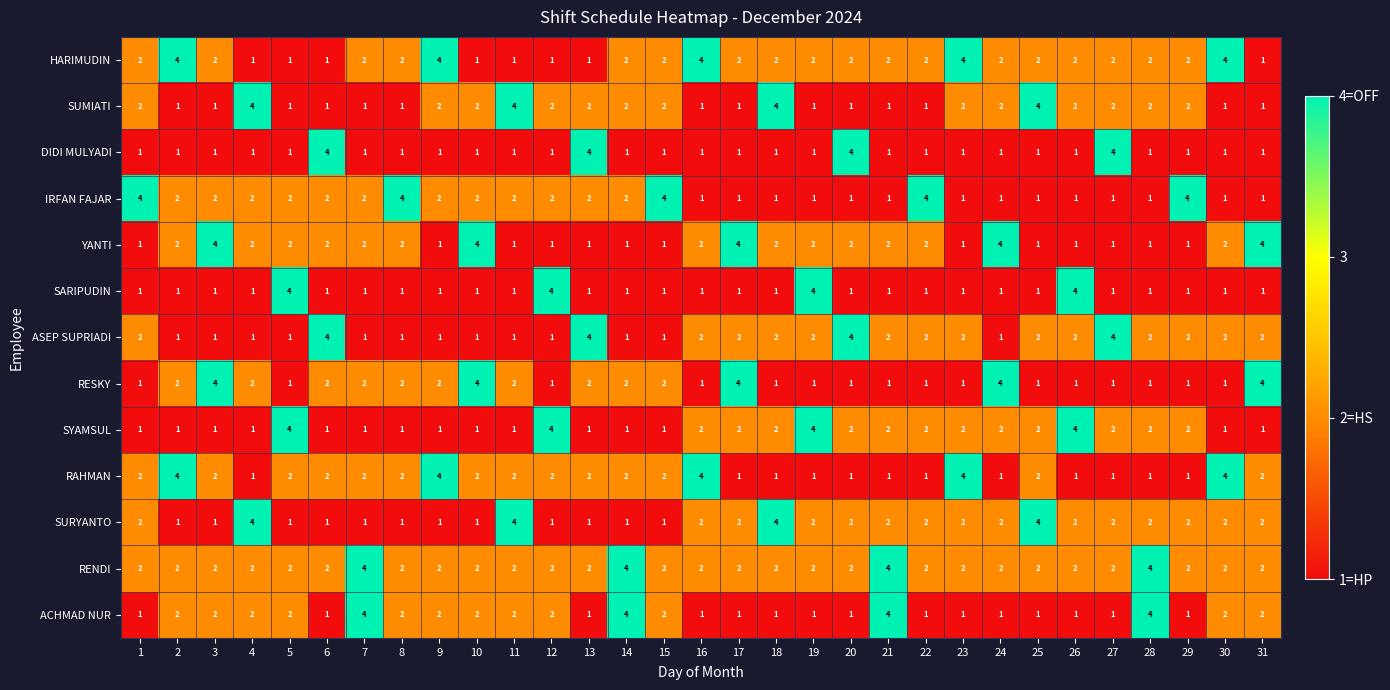

What is the spread (max minus min) of values at 3?

3